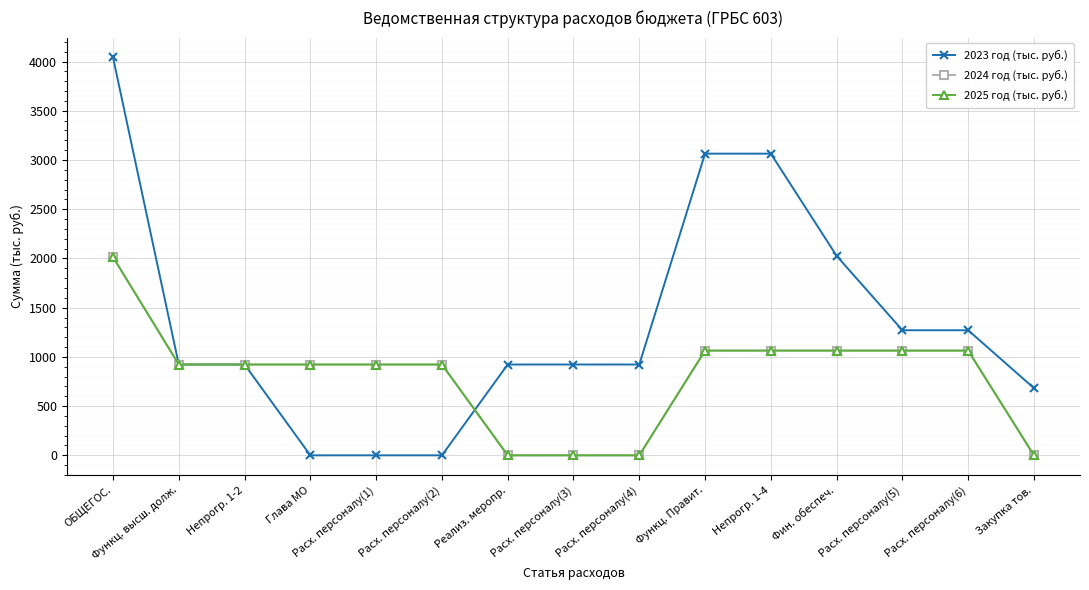

True or false: 2023 год (тыс. руб.) has a value of 5905.5 at ОБЩЕГОС..

False